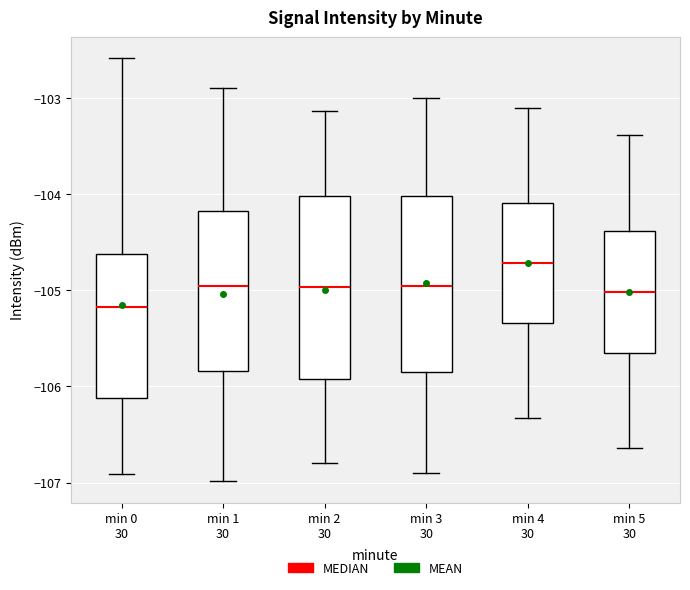

Reading left to right, read every box against the y-axis: the position of its median line, the range the box covers, and the ends of its whiskers. The values are not printed on the chart, so give them approximately, as read against the axis.

min 0 30: median -105.2, box -106.1 to -104.6, whiskers -106.9 to -102.6
min 1 30: median -105.0, box -105.8 to -104.2, whiskers -107.0 to -102.9
min 2 30: median -105.0, box -105.9 to -104.0, whiskers -106.8 to -103.1
min 3 30: median -105.0, box -105.8 to -104.0, whiskers -106.9 to -103.0
min 4 30: median -104.7, box -105.3 to -104.1, whiskers -106.3 to -103.1
min 5 30: median -105.0, box -105.6 to -104.4, whiskers -106.6 to -103.4